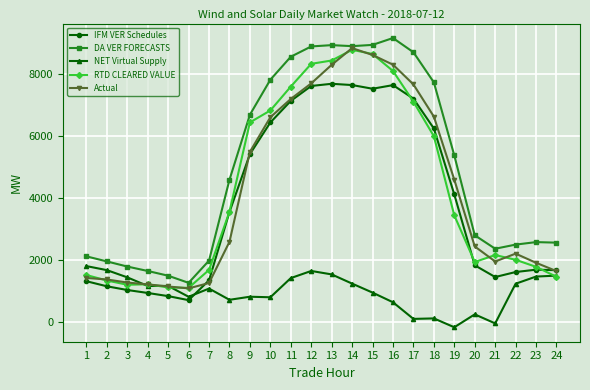

The value of RTD CLEARED VALUE at 11 is 10525.3. True or false?

False